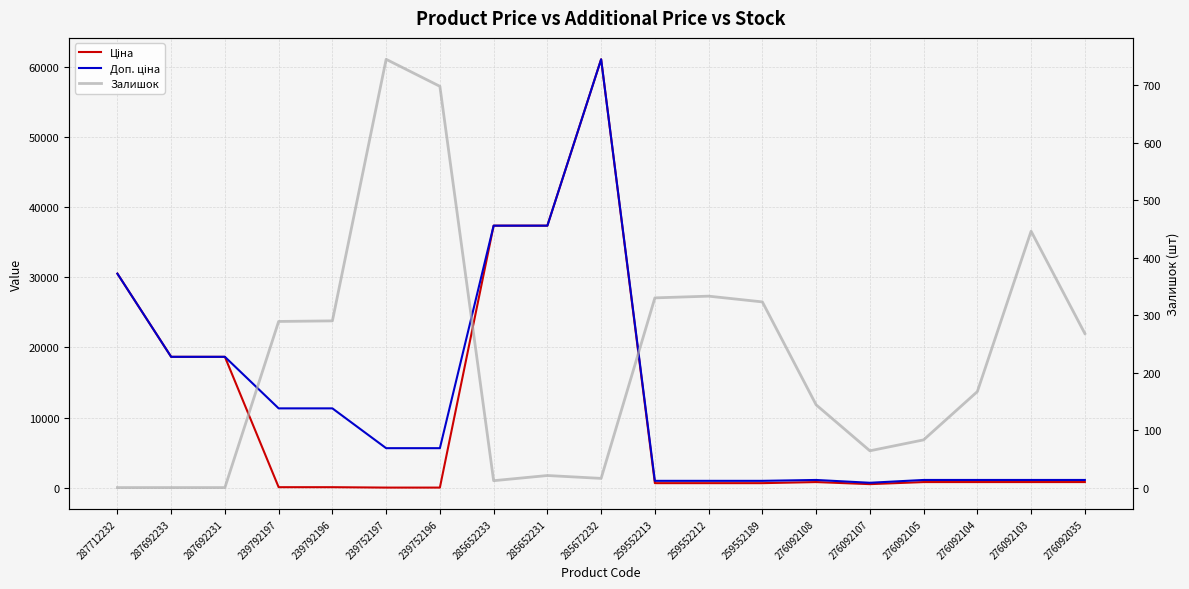

Reading left to right, list all the values displayed in this chart.

Ціна: 287712232=30512.3	287692233=18671.5	287692231=18671.5	239792197=113.3	239792196=113.3	239752197=56.7	239752196=56.7	285652233=37343.0	285652231=37343.0	285672232=61024.7	259552213=689.1	259552212=689.1	259552189=689.1	276092108=842.8	276092107=547.8	276092105=842.8	276092104=842.8	276092103=842.8	276092035=842.8
Доп. ціна: 287712232=30512.3	287692233=18671.5	287692231=18671.5	239792197=11334.0	239792196=11334.0	239752197=5667.0	239752196=5667.0	285652233=37343.0	285652231=37343.0	285672232=61024.7	259552213=1017.8	259552212=1017.8	259552189=1017.8	276092108=1142.1	276092107=742.0	276092105=1142.1	276092104=1142.1	276092103=1142.1	276092035=1142.1
Залишок: 287712232=0.0	287692233=0.0	287692231=0.0	239792197=289.0	239792196=290.0	239752197=745.0	239752196=698.0	285652233=12.0	285652231=21.0	285672232=16.0	259552213=330.0	259552212=333.0	259552189=323.0	276092108=144.0	276092107=64.0	276092105=83.0	276092104=167.0	276092103=446.0	276092035=268.0